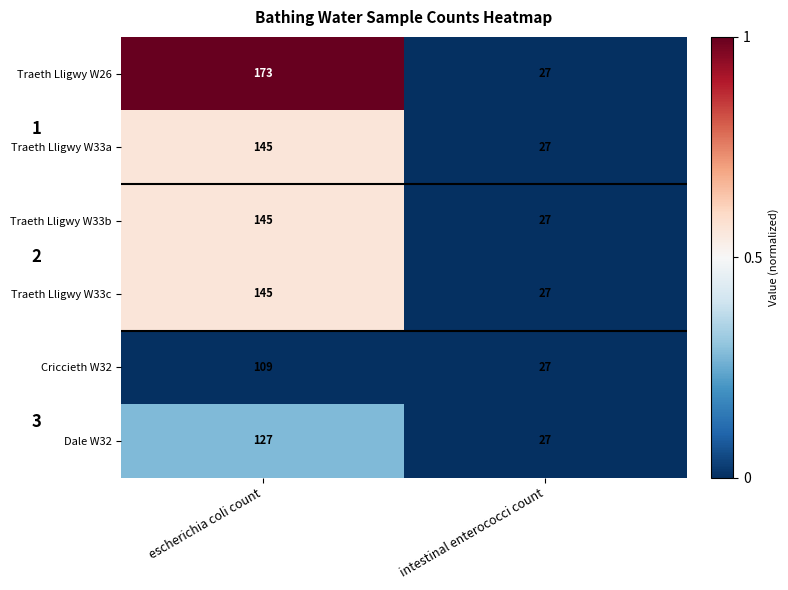

The value of Traeth Lligwy W33b at intestinal enterococci count is 27. True or false?

True